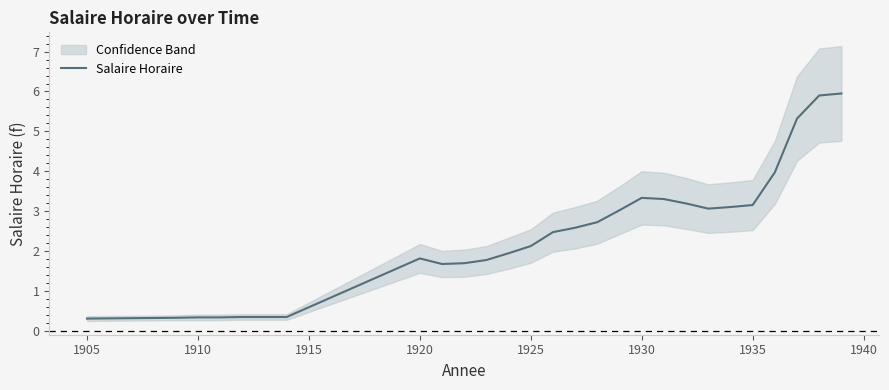

What is the value of the 3rd point from the left?

0.3